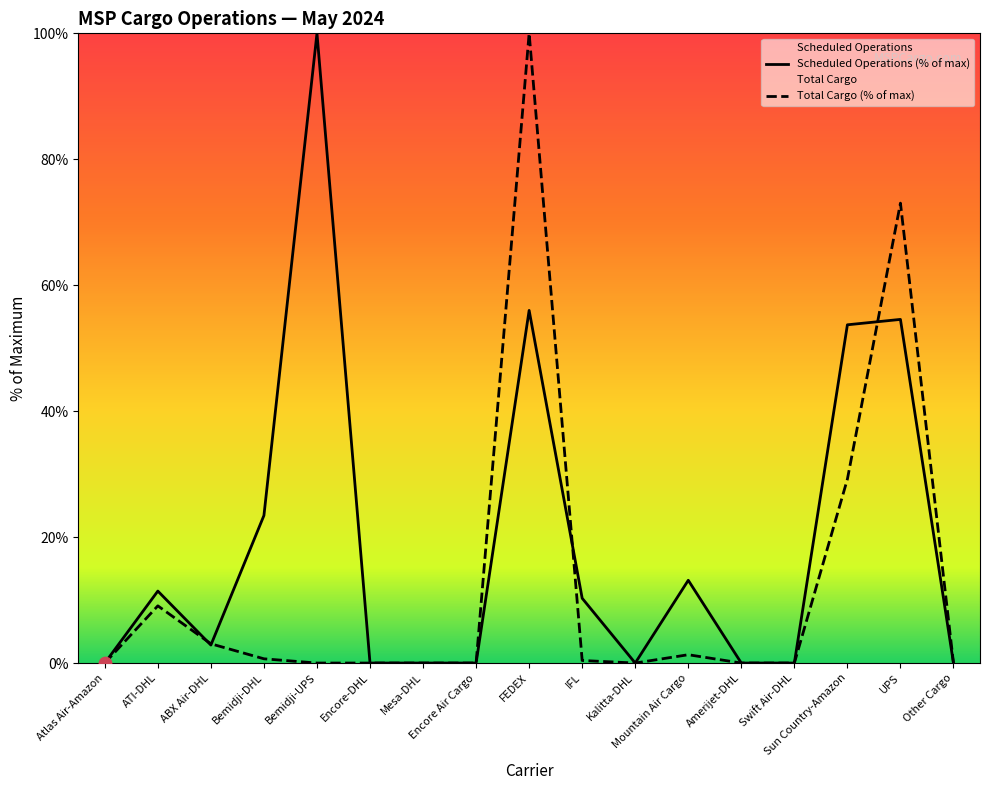

At which category is the sum across all series the highest?

FEDEX